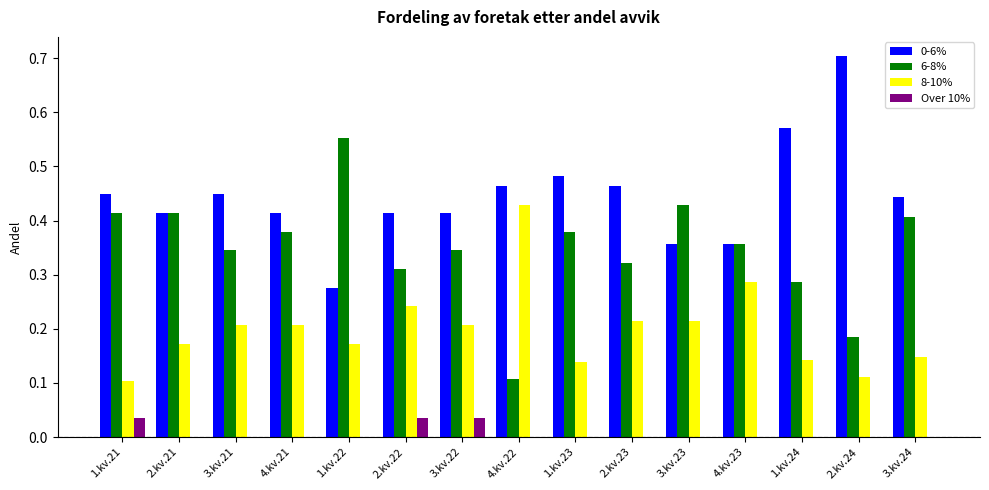

What is the sum of all 6-8% values?

5.2